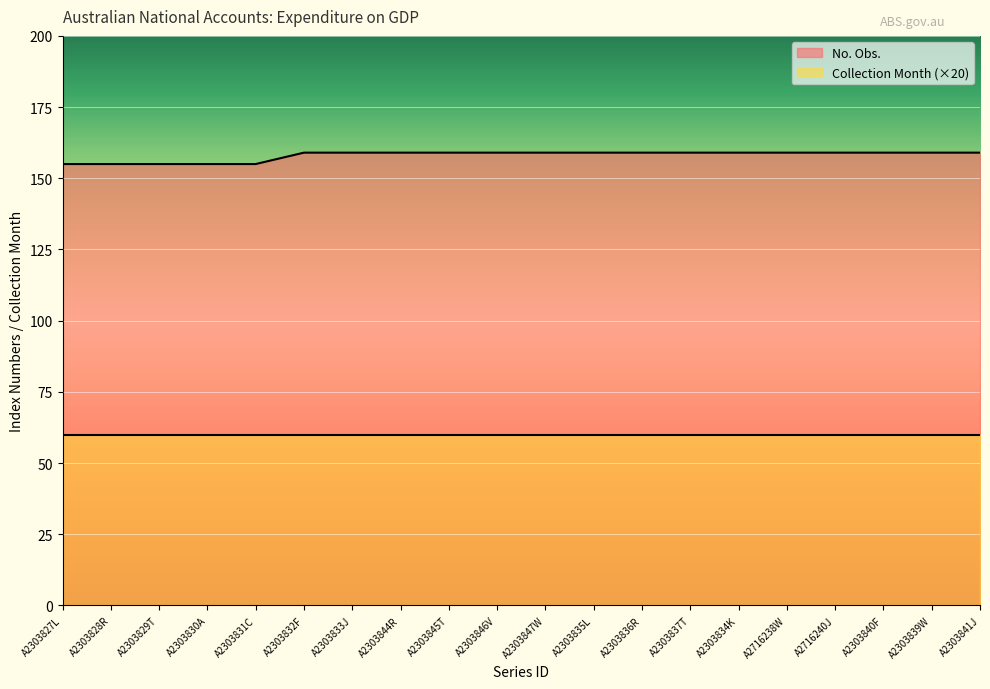

What is the sum of all values?

3160